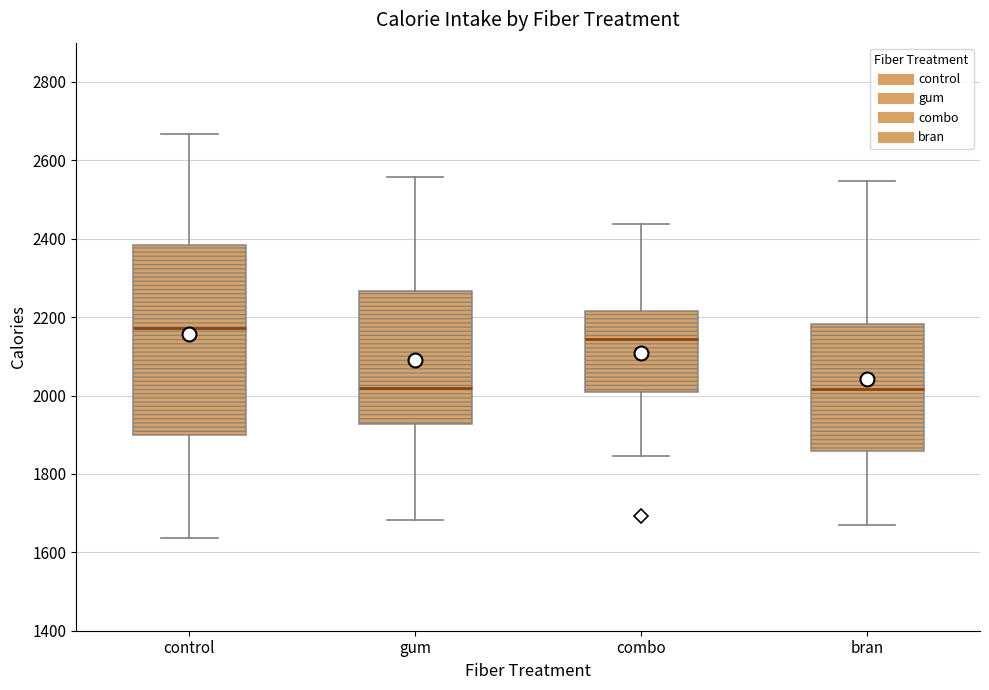

Reading left to right, transcribe this box plot: for each box, give where its median line is, the range the box spans, and where its two whiskers end, as read against the y-axis. The values are not printed on the chart, so give them approximately, as read against the axis.

control: median 2180, box 1900 to 2380, whiskers 1640 to 2660
gum: median 2020, box 1920 to 2260, whiskers 1680 to 2560
combo: median 2140, box 2000 to 2220, whiskers 1840 to 2440
bran: median 2020, box 1860 to 2180, whiskers 1660 to 2540